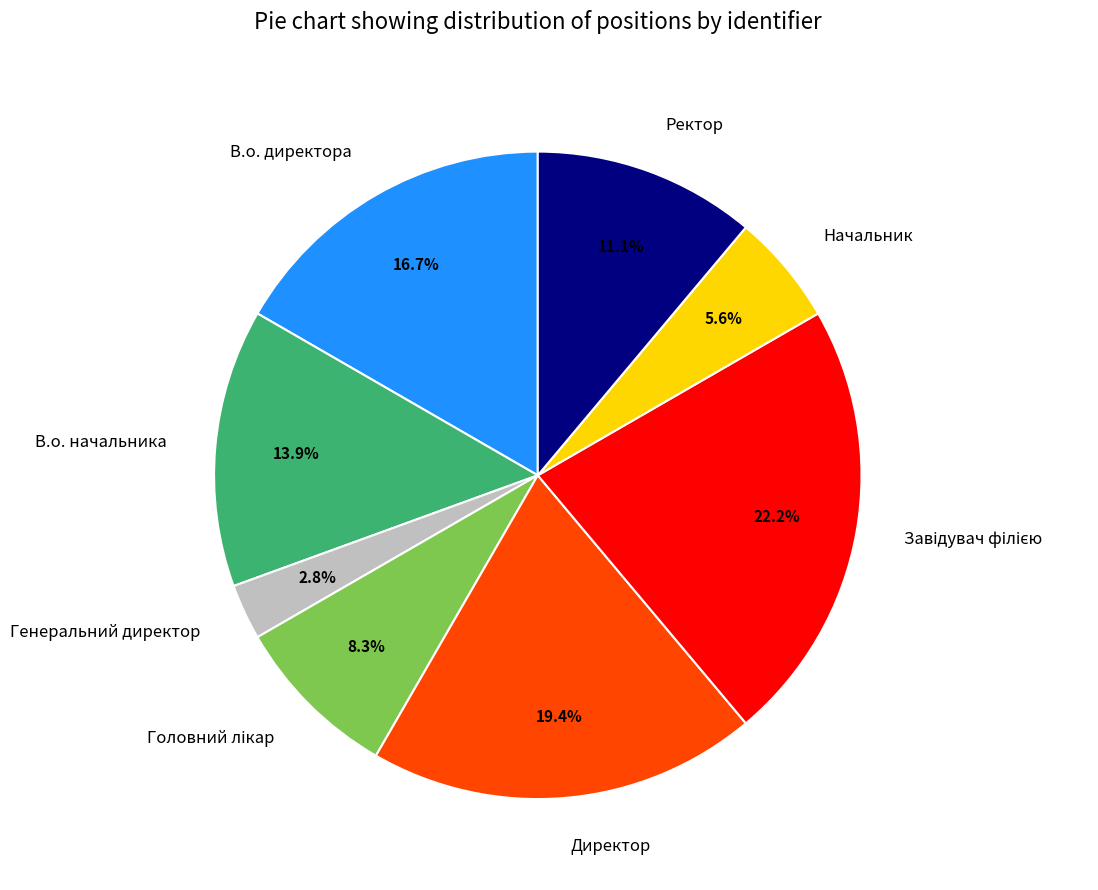

To the nearest percent, what is the difference between the largest and smallest slice percentages?

19%